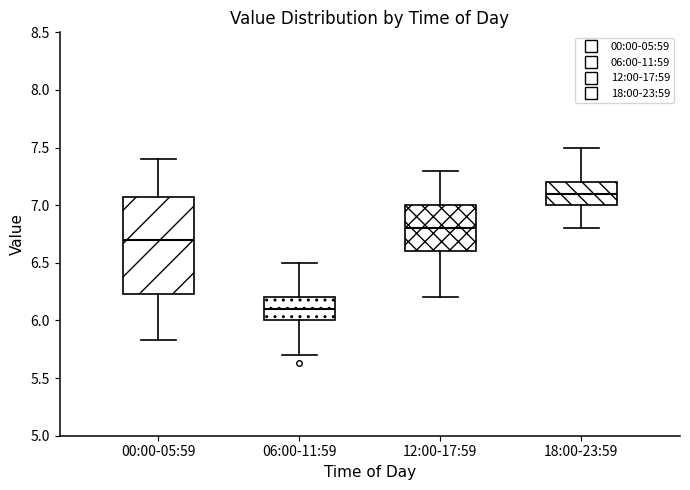

Reading left to right, read every box against the y-axis: the position of its median line, the range the box covers, and the ends of its whiskers. The values are not printed on the chart, so give them approximately, as read against the axis.

00:00-05:59: median 6.70, box 6.25 to 7.05, whiskers 5.85 to 7.40
06:00-11:59: median 6.10, box 6.00 to 6.20, whiskers 5.70 to 6.50
12:00-17:59: median 6.80, box 6.60 to 7.00, whiskers 6.20 to 7.30
18:00-23:59: median 7.10, box 7.00 to 7.20, whiskers 6.80 to 7.50